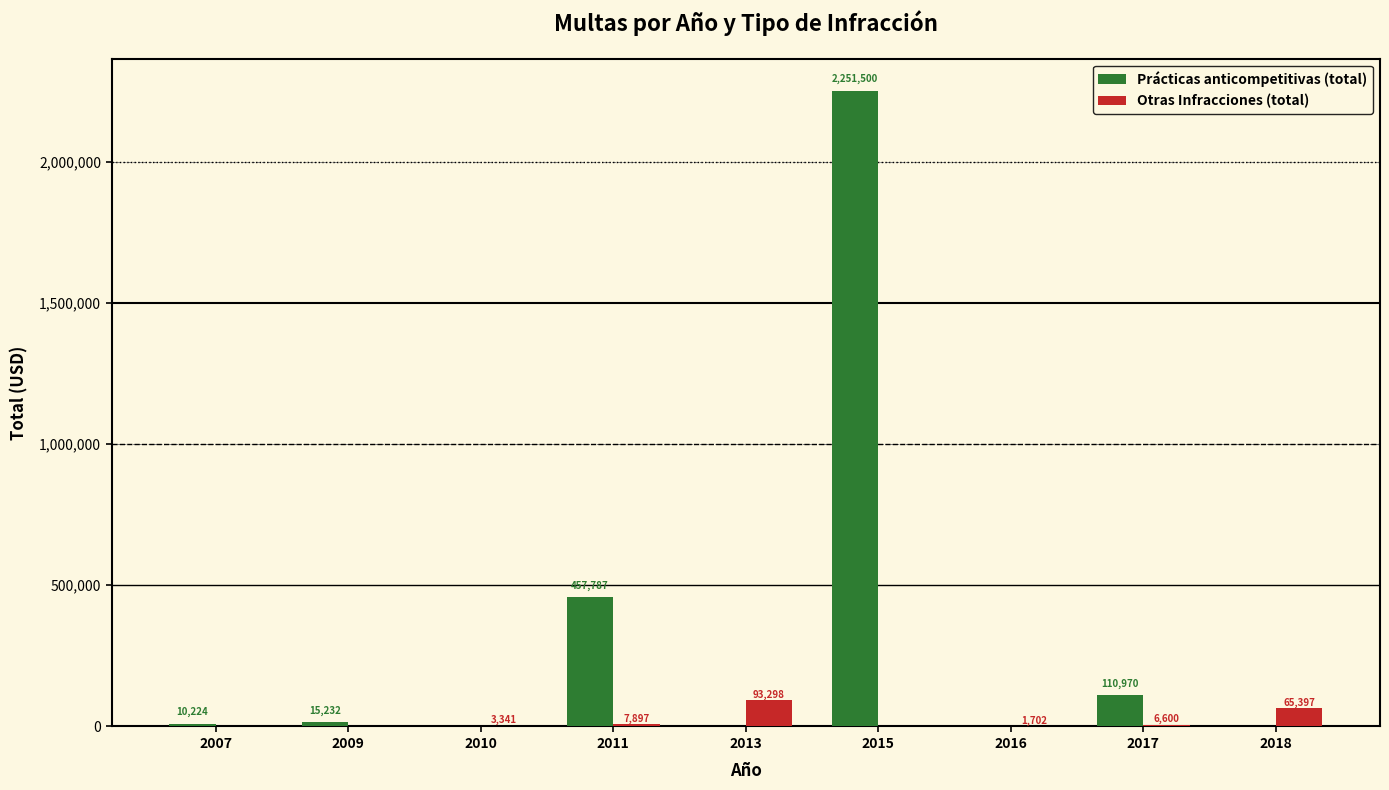

Which series has the largest total across all categories?

Prácticas anticompetitivas (total)